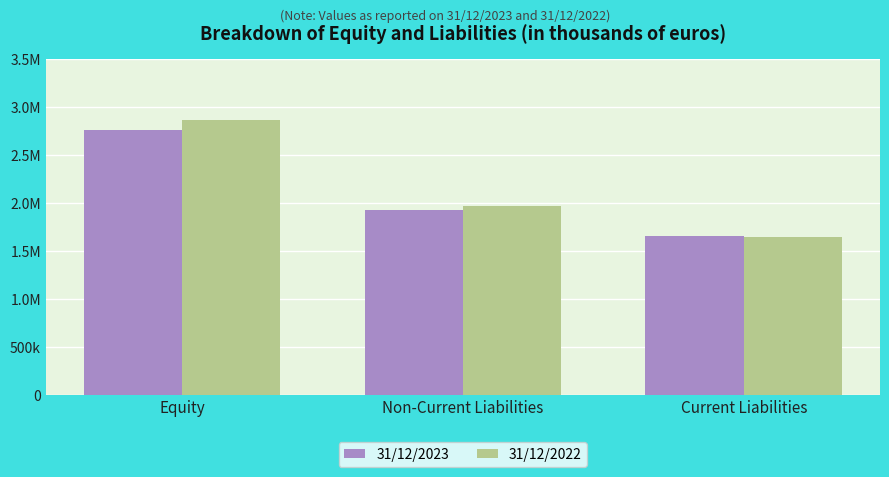

What is the average value of the 31/12/2023 series?

2115579